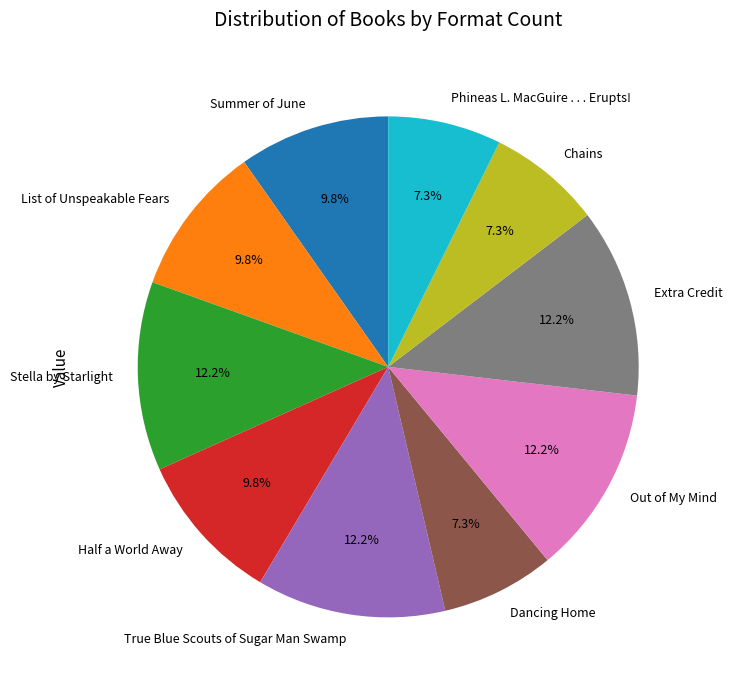

How many slices are in this pie chart?

10